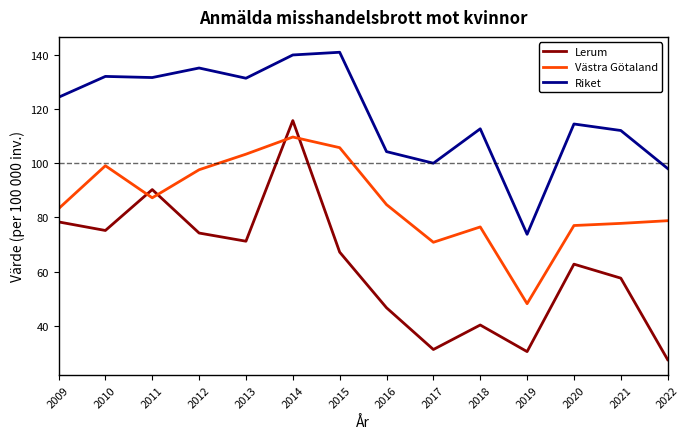

True or false: Riket and Lerum intersect in this chart.

False